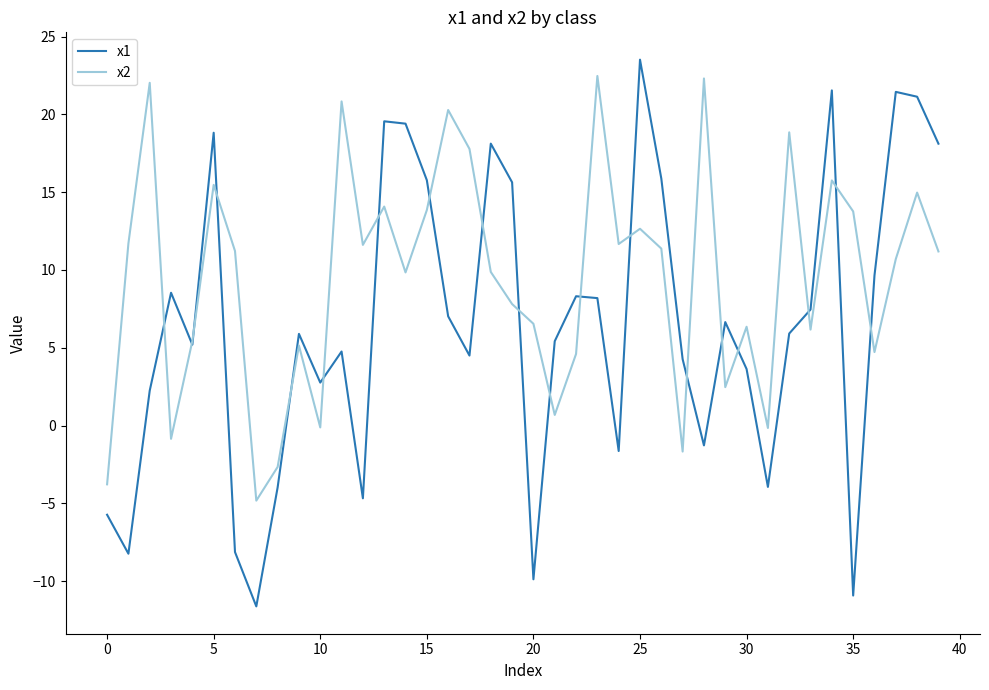

What is the minimum value shown in the chart?

-11.6